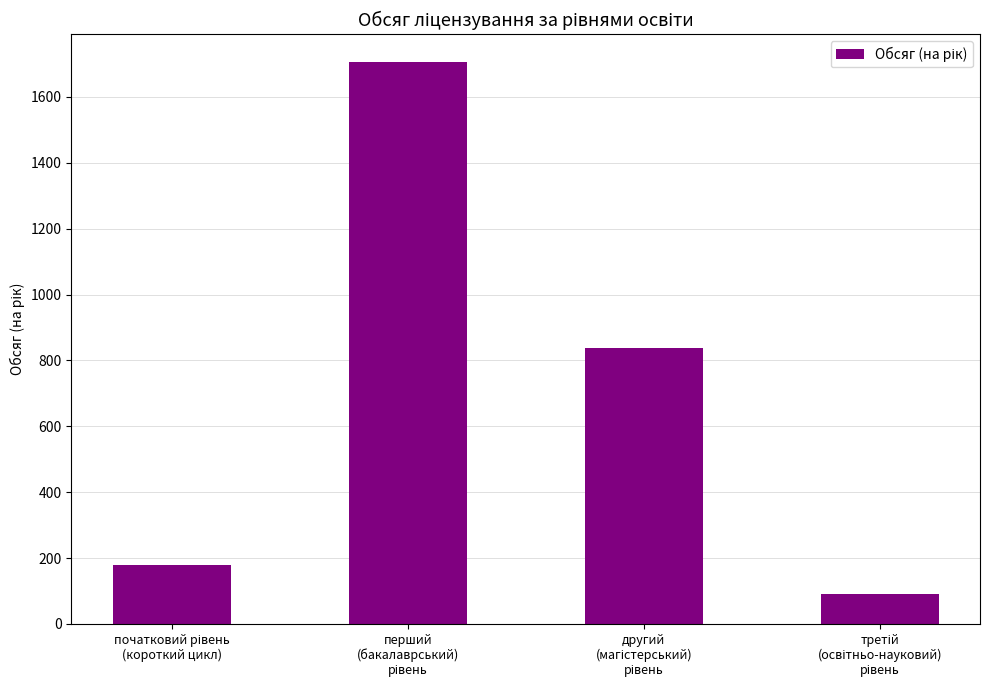

What is the minimum value shown in the chart?

90